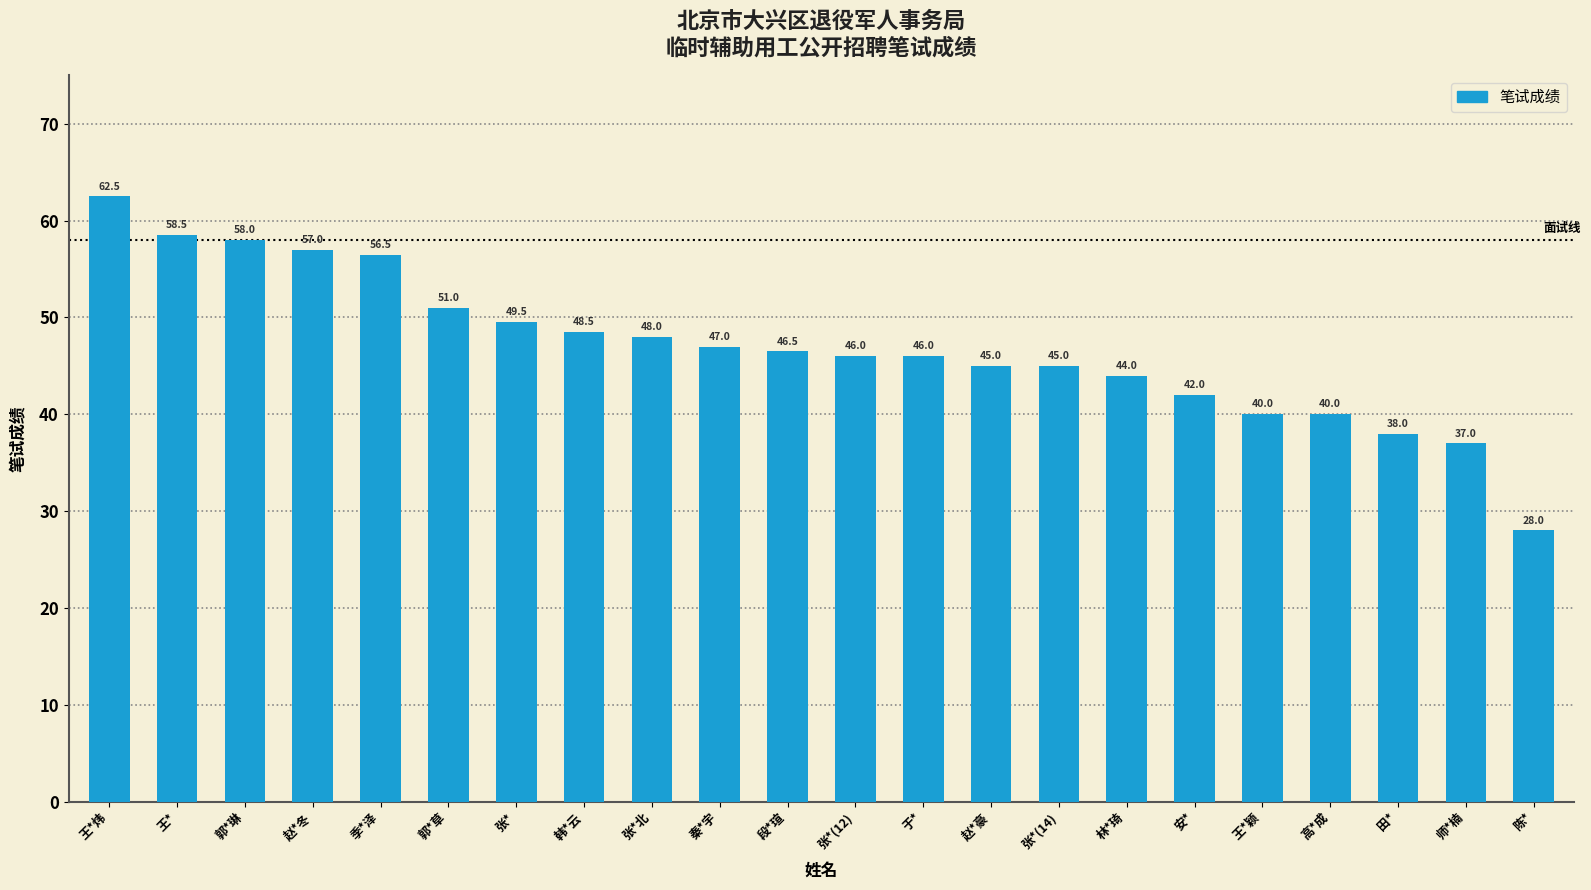

Read the value at 张*(14).

45.0